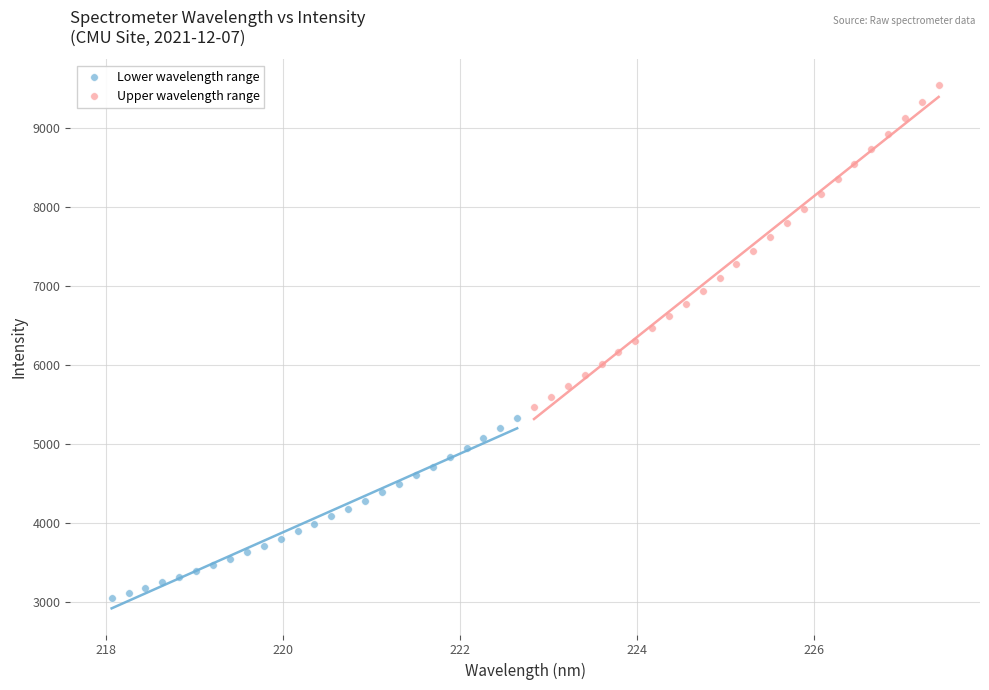

Which series has the largest Y range (max minus min)?

Upper wavelength range